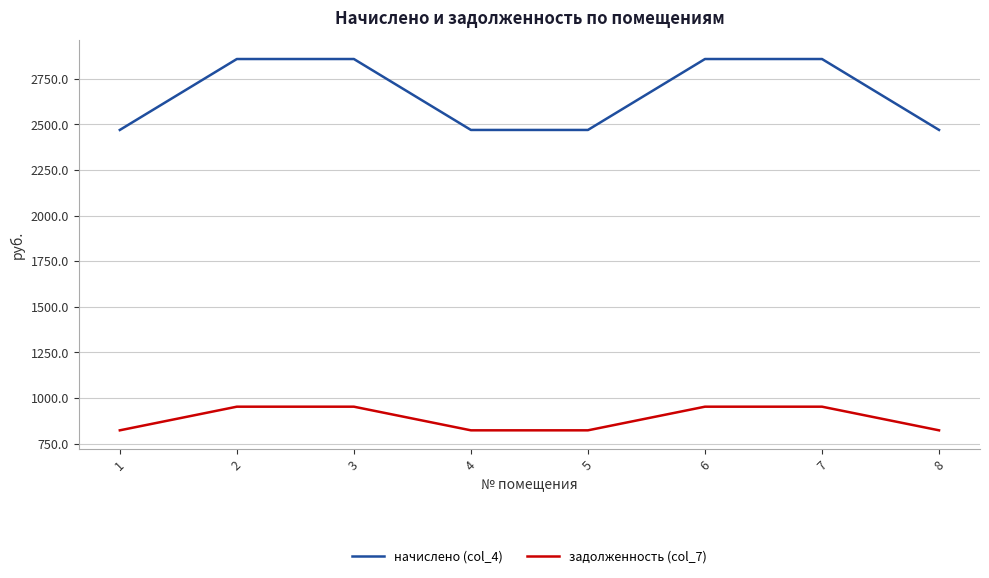

What is the minimum value shown in the chart?

823.2